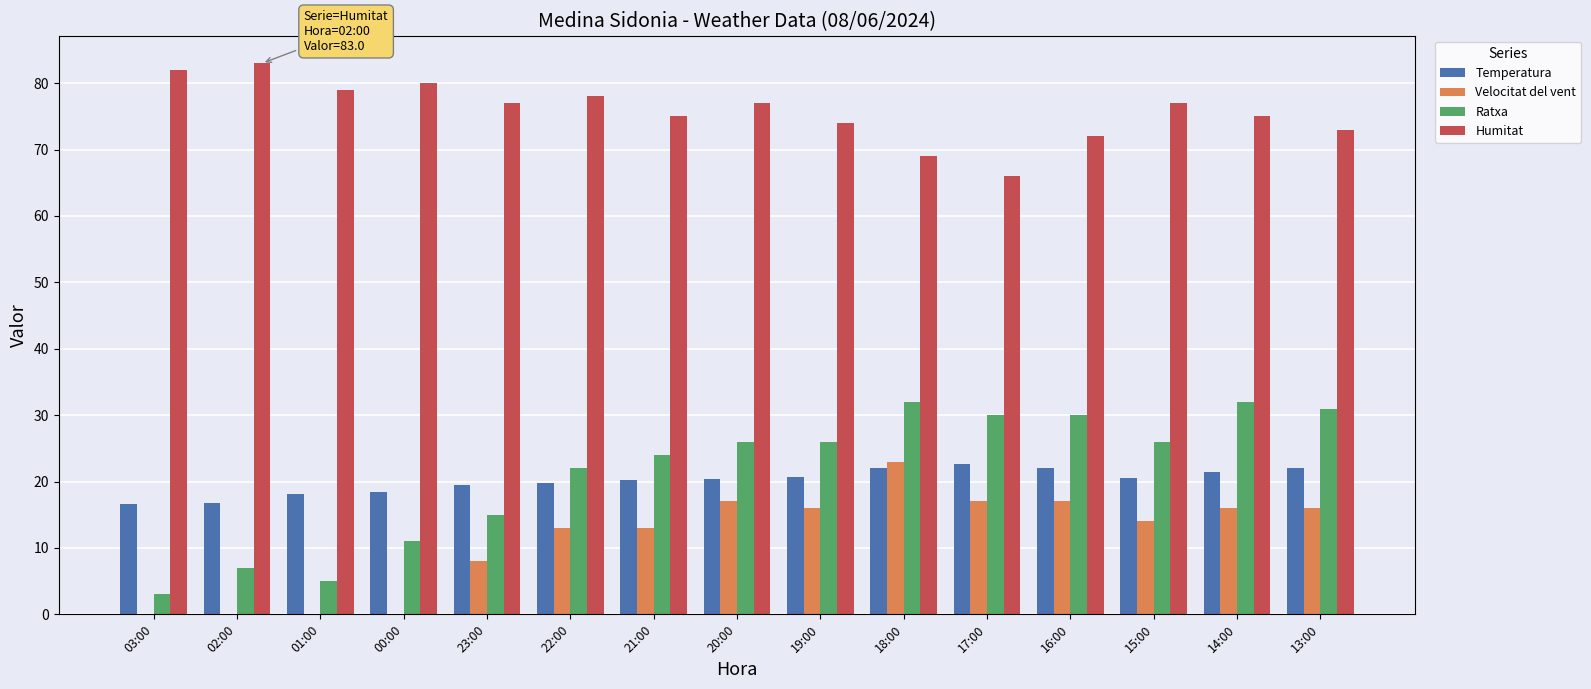

Is the value of Humitat at 19:00 greater than the value of Temperatura at 22:00?

Yes